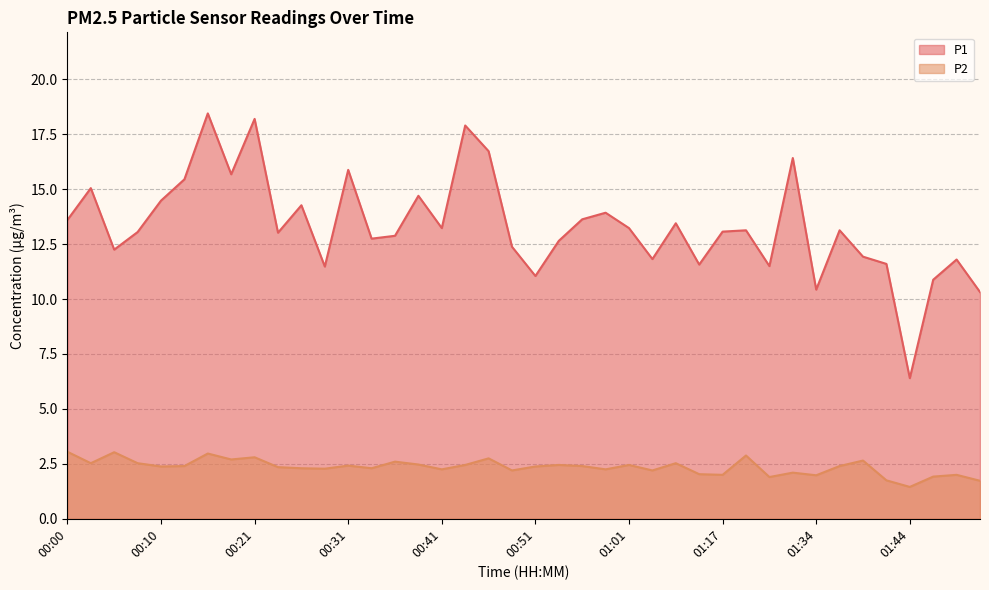

What is the difference between the P2 values at 01:17 and 00:10?

0.4